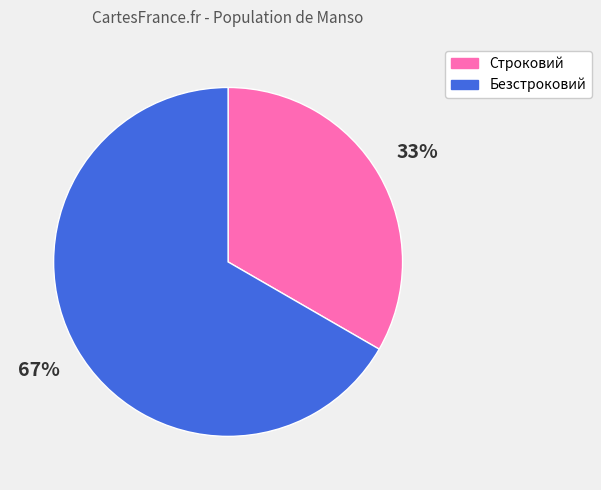

Approximately how many times larger is the value at Безстроковий compared to Строковий?

2.0